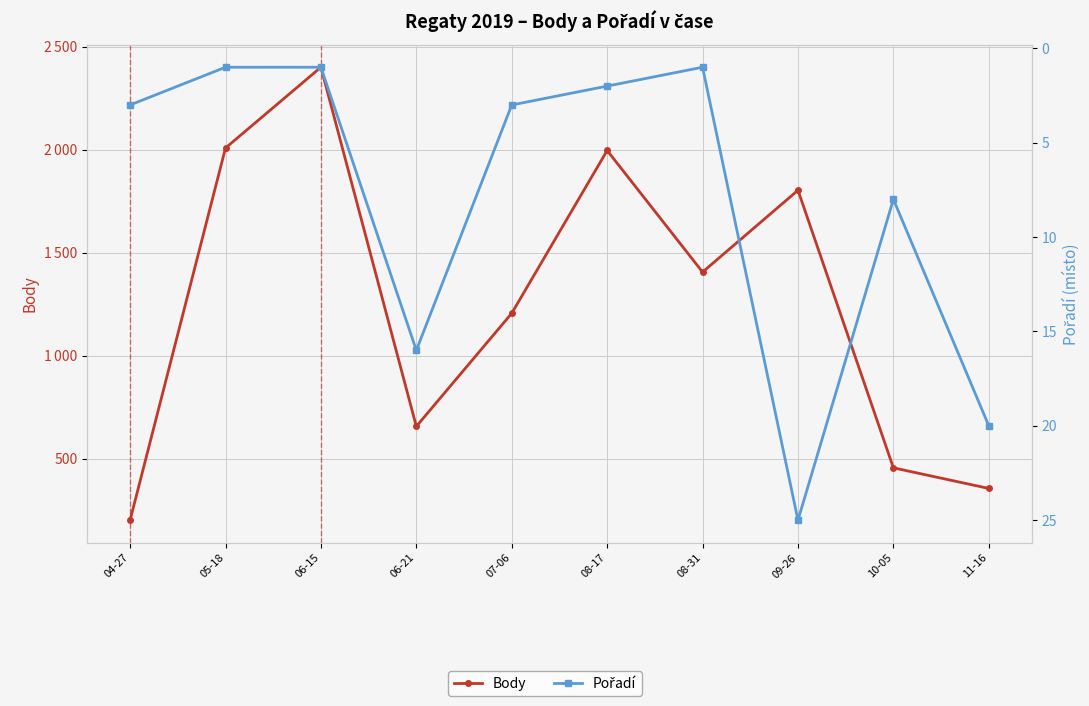

The Pořadí series shows 43 at 09-26. True or false?

False